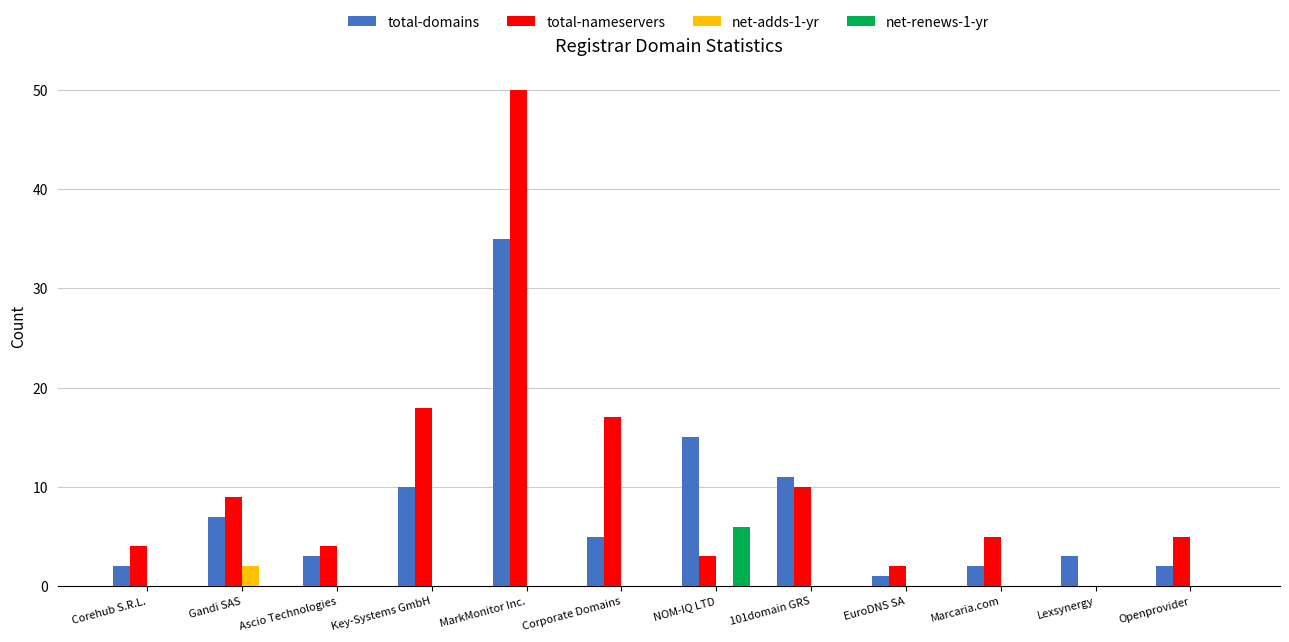

What is the sum of all net-renews-1-yr values?

6